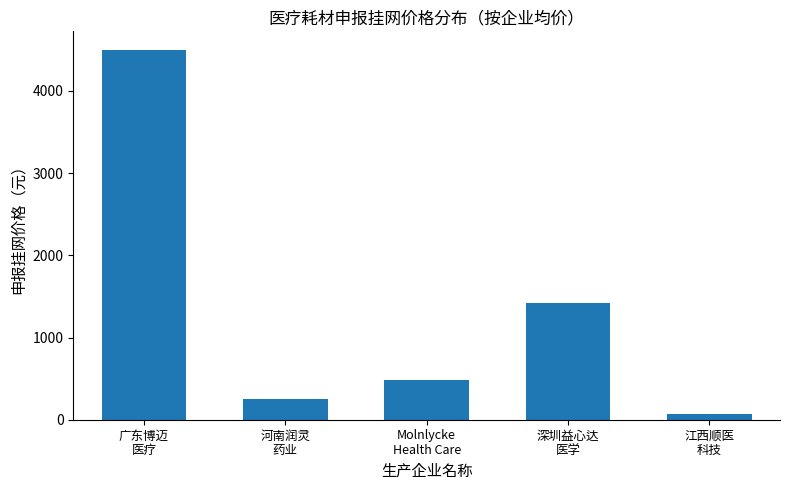

What is the value of the 4th bar from the left?

1416.5